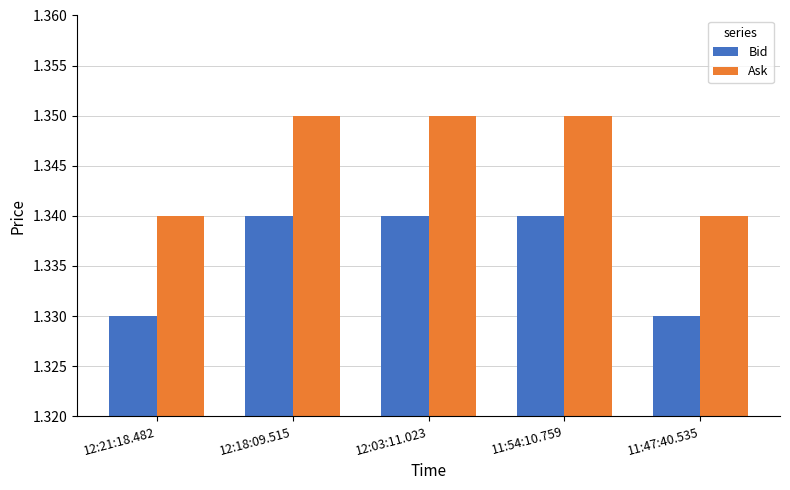

At 11:54:10.759, list the series in order from smallest to largest.

Bid, Ask